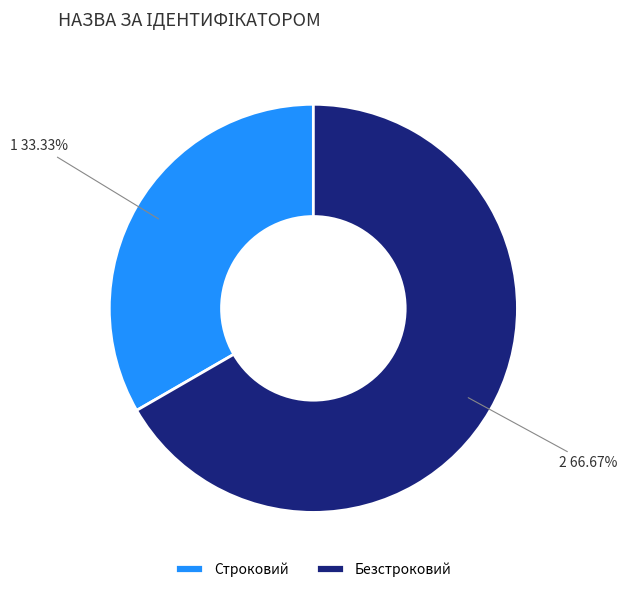

How many slices are in this pie chart?

2